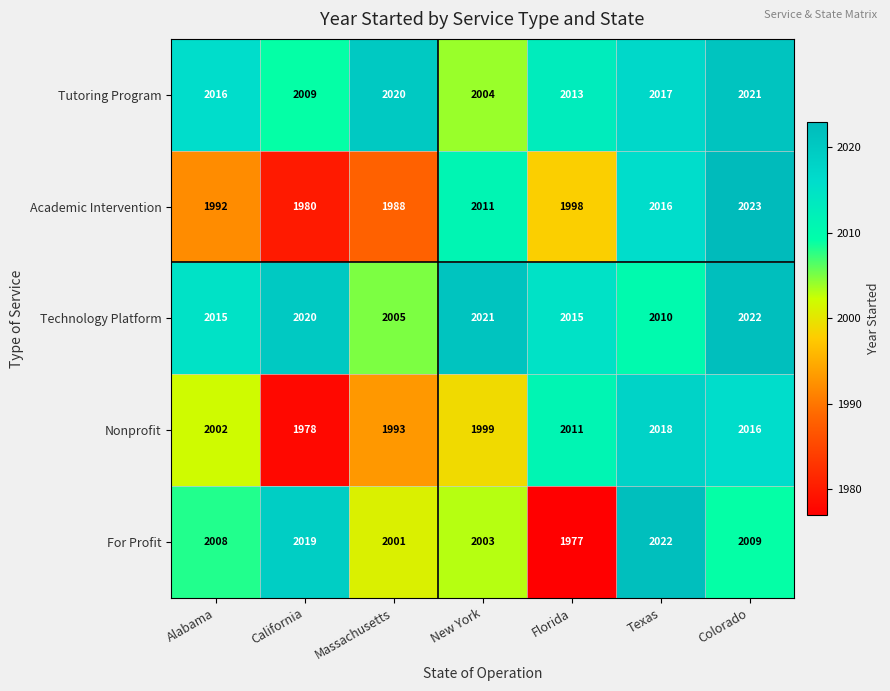

The Academic Intervention series shows 1988 at Massachusetts. True or false?

True